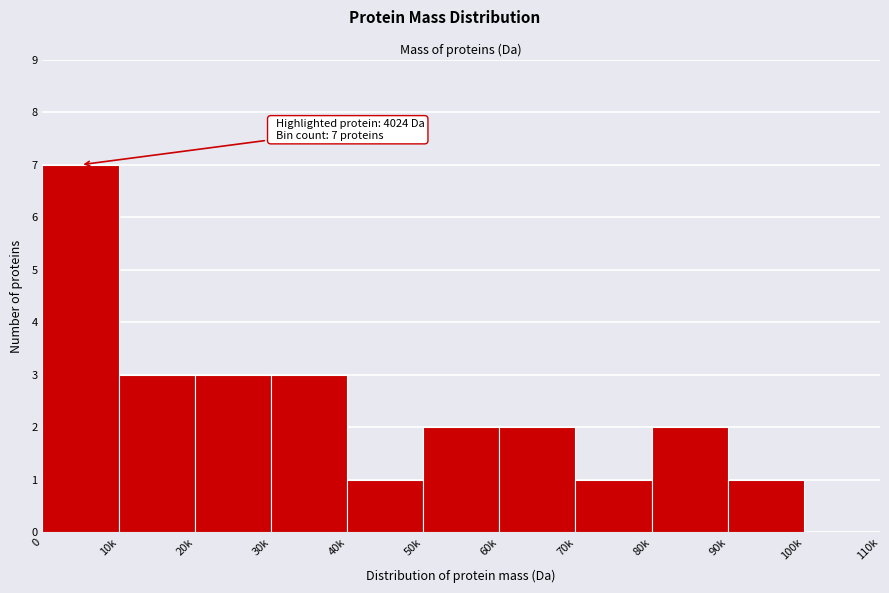

Reading left to right, what are all the values shown in this chart?

0=7	10k=3	20k=3	30k=3	40k=1	50k=2	60k=2	70k=1	80k=2	90k=1	100k=0